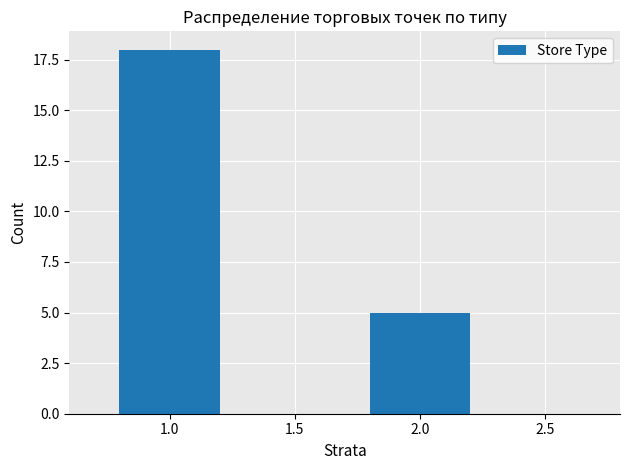

Reading right to left, list all the values displayed in this chart.

5	18